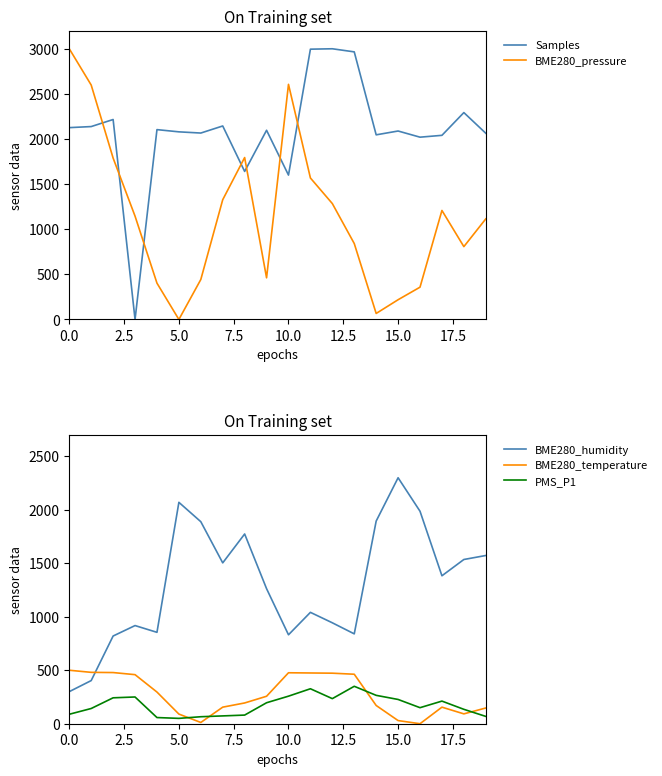

Is it true that Samples equals 2093.7 at 10.0?

False